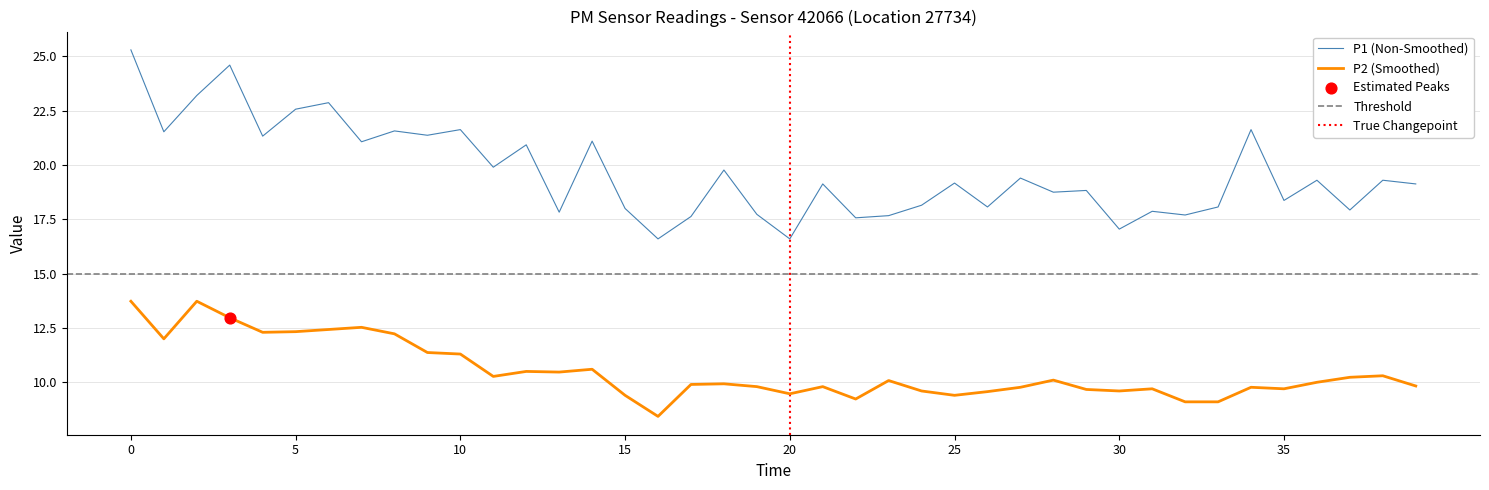

Which series reaches the minimum Y coordinate?

P2